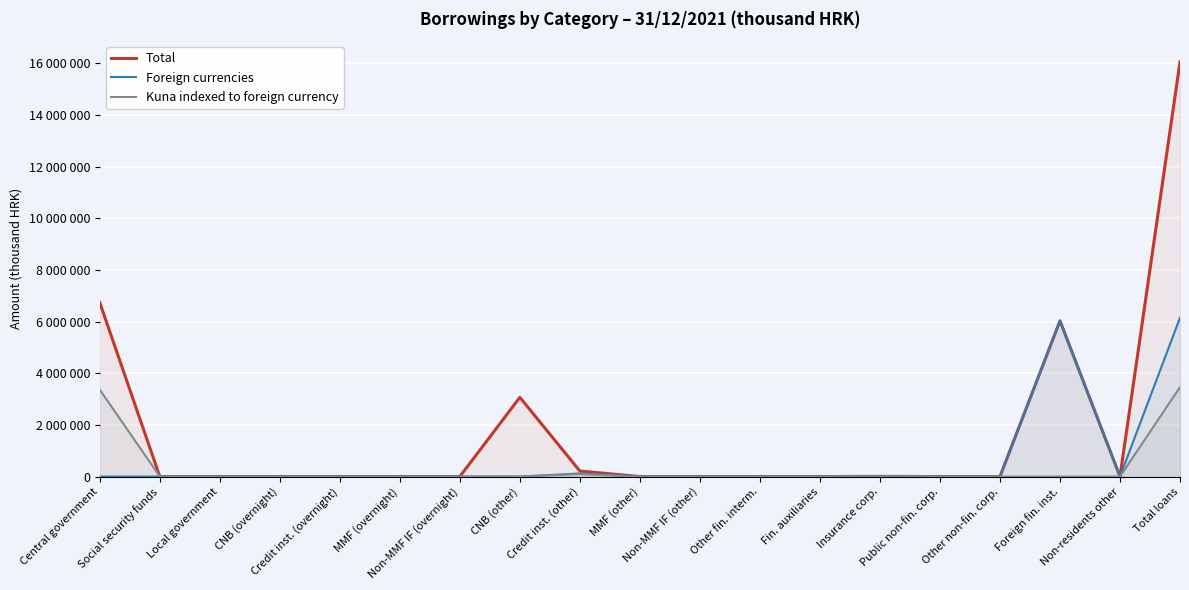

At how many categories does at least one series exceed 10868471?

1